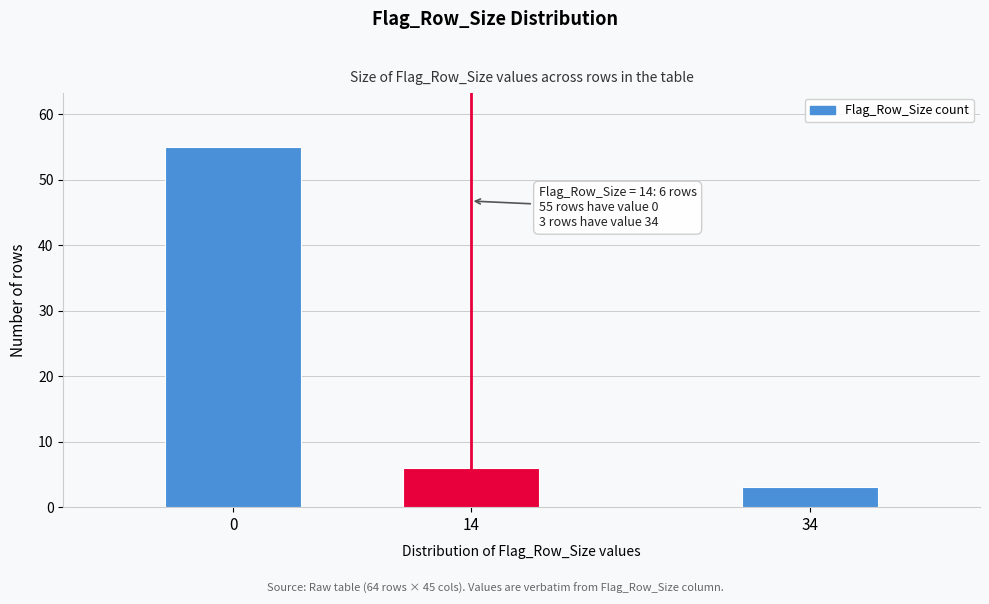

Reading right to left, extract all data points from this chart.

3	6	55